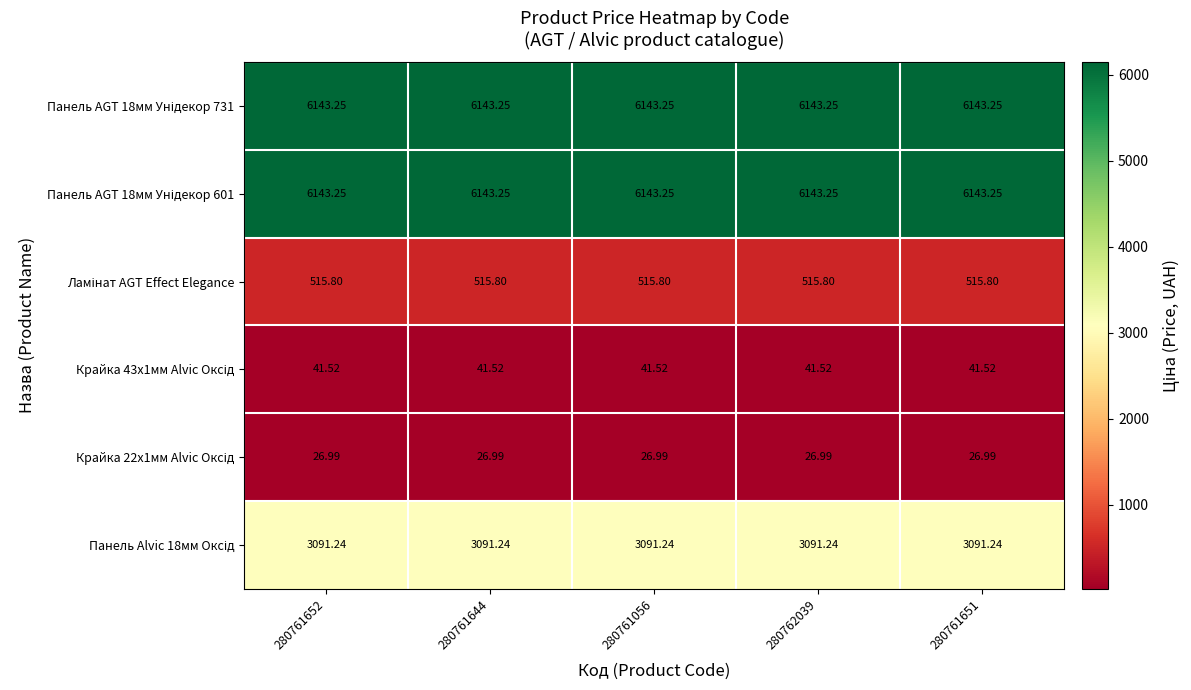

Which label corresponds to the largest value in the chart?

280761652